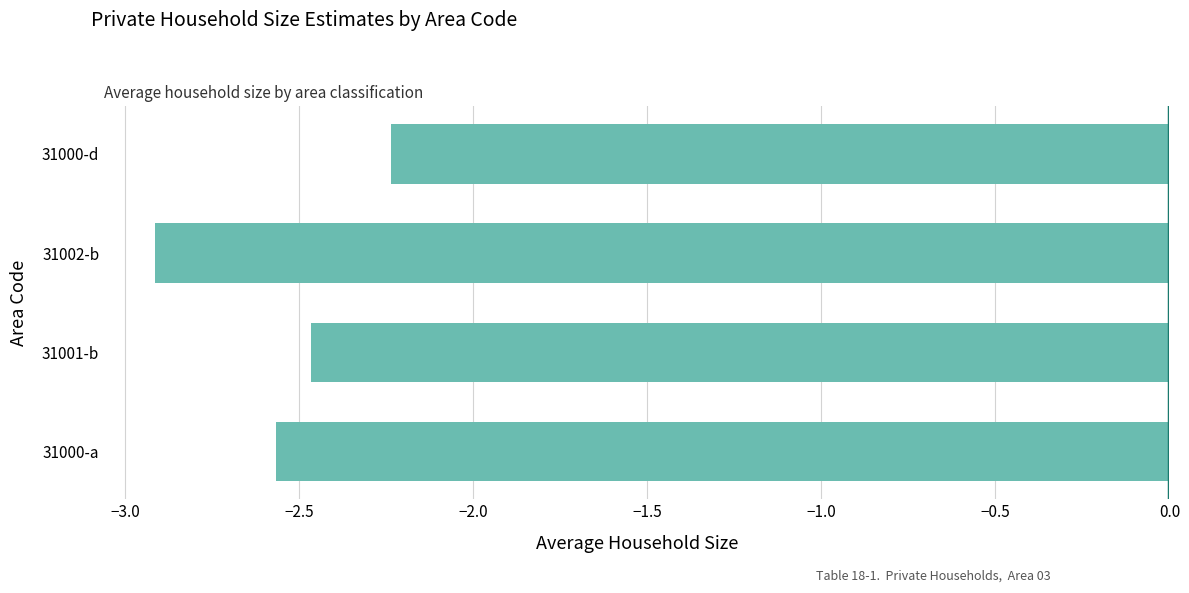

What is the sum of all values?

-10.2